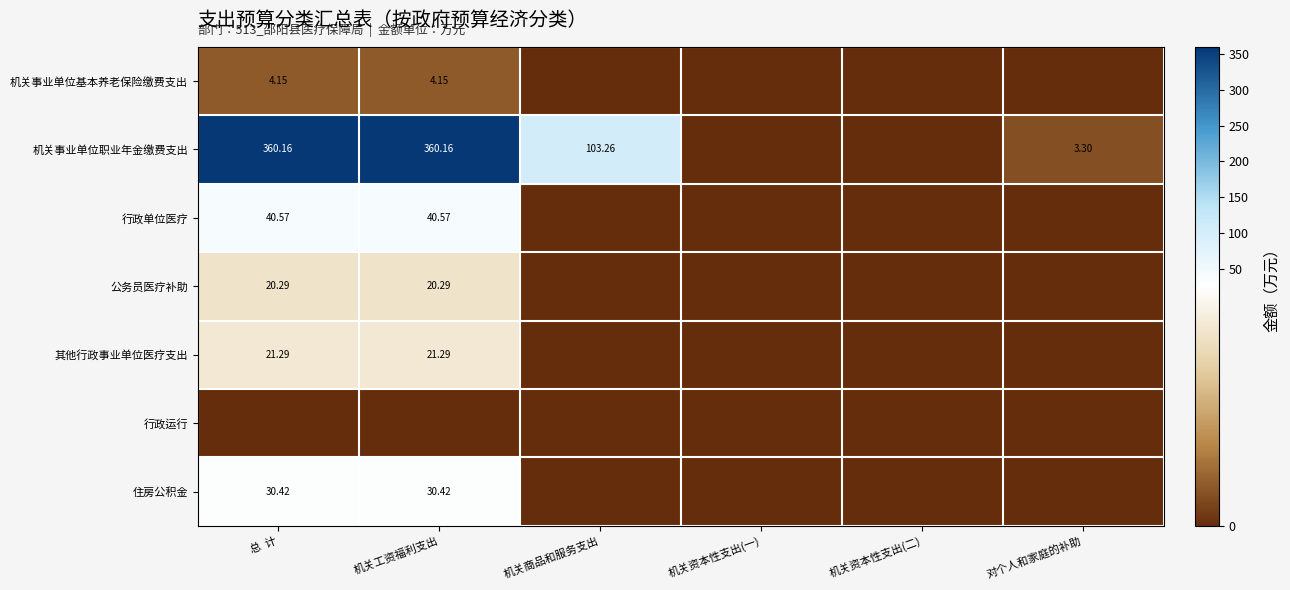

What is the difference between the second highest and second lowest values in the 其他行政事业单位医疗支出 series?

21.3